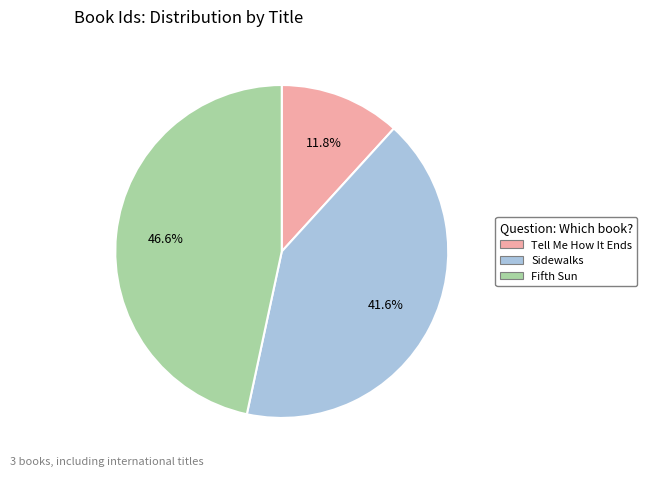

The Sidewalks slice represents 42% of the pie. True or false?

True